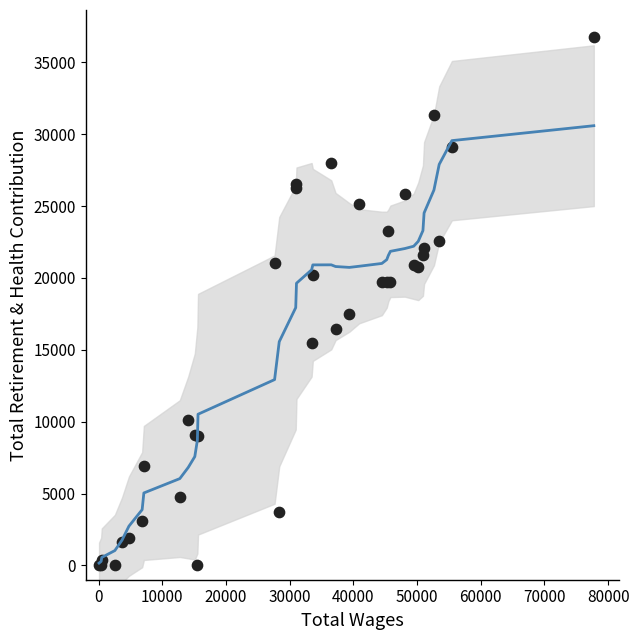

What Y value in the scatter plot is closest to 18371?

17475